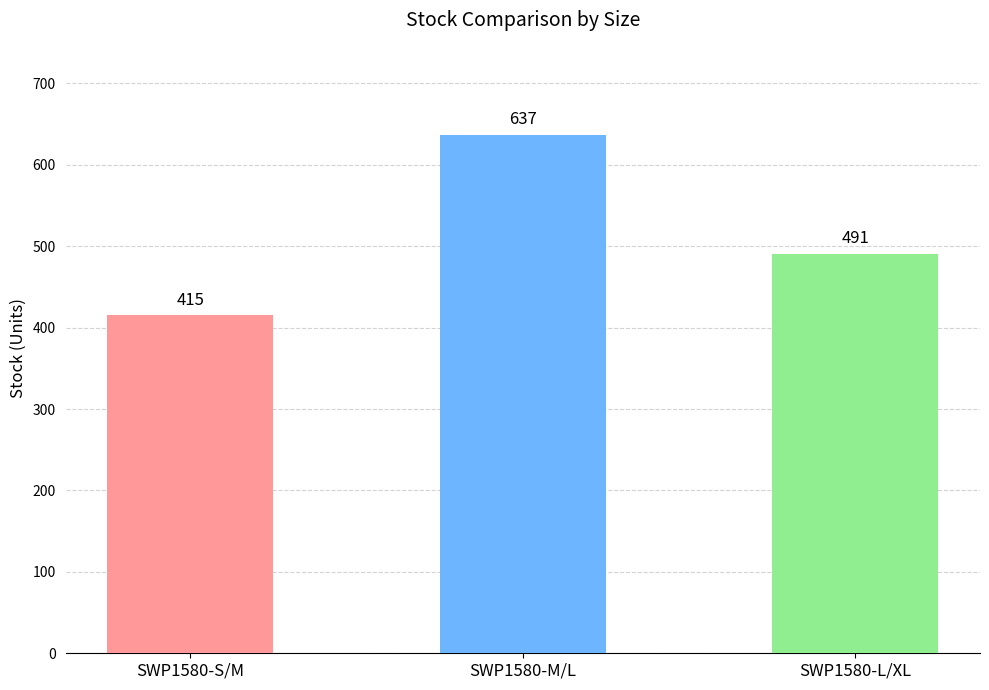

What is the sum of the values at SWP1580-S/M and SWP1580-L/XL?

906